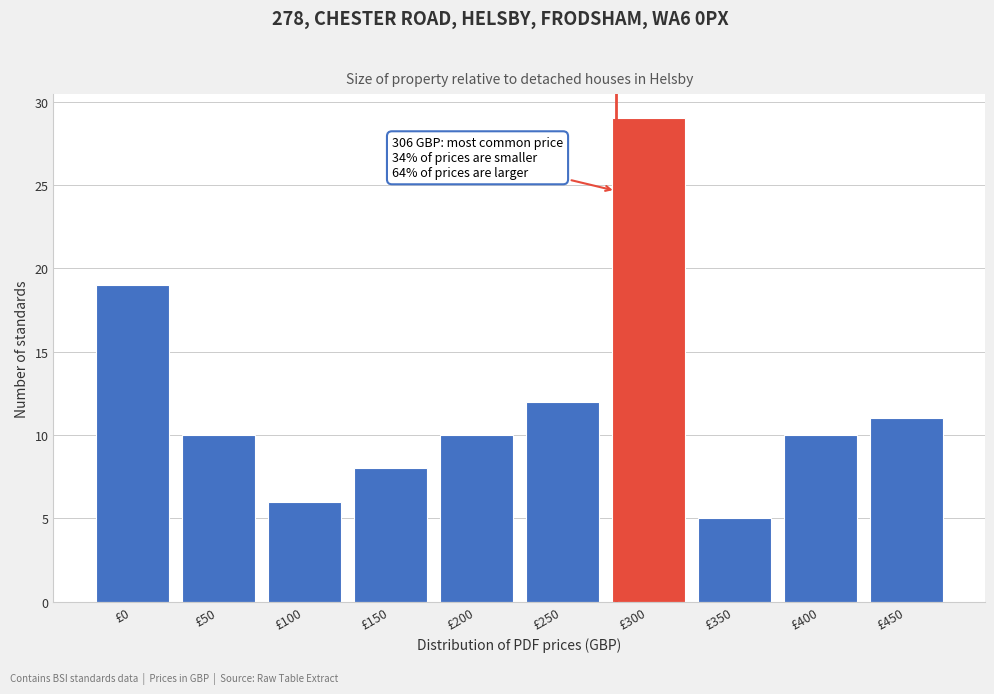

Reading left to right, what are all the values shown in this chart?

£0=19	£50=10	£100=6	£150=8	£200=10	£250=12	£300=29	£350=5	£400=10	£450=11